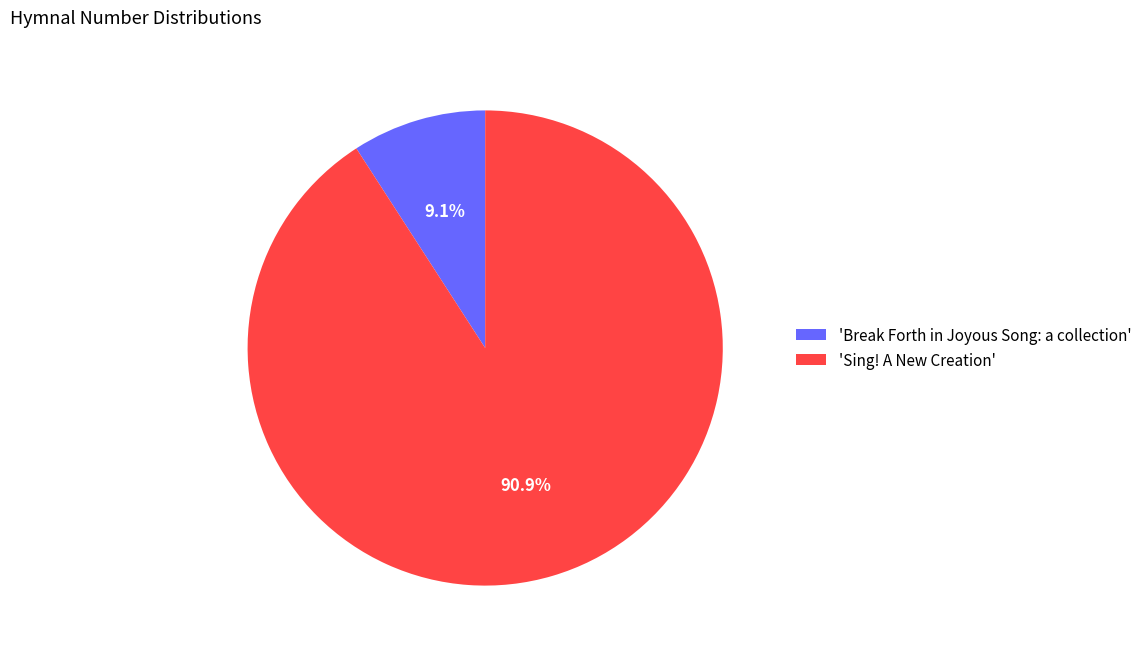

What percentage do 'Sing! A New Creation' and 'Break Forth in Joyous Song: a collection' together represent?

100.0%